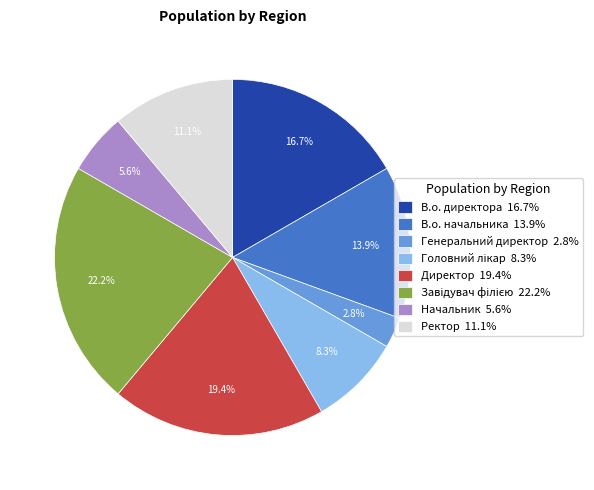

What portion of the pie excludes Директор?

80.6%